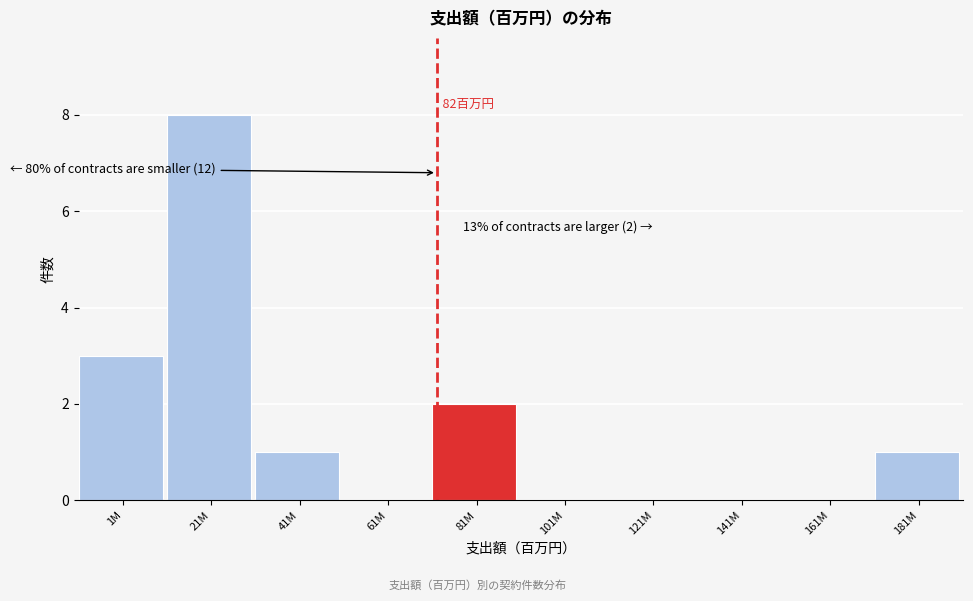

Reading left to right, what are all the values shown in this chart?

1M=3	21M=8	41M=1	61M=0	81M=2	101M=0	121M=0	141M=0	161M=0	181M=1